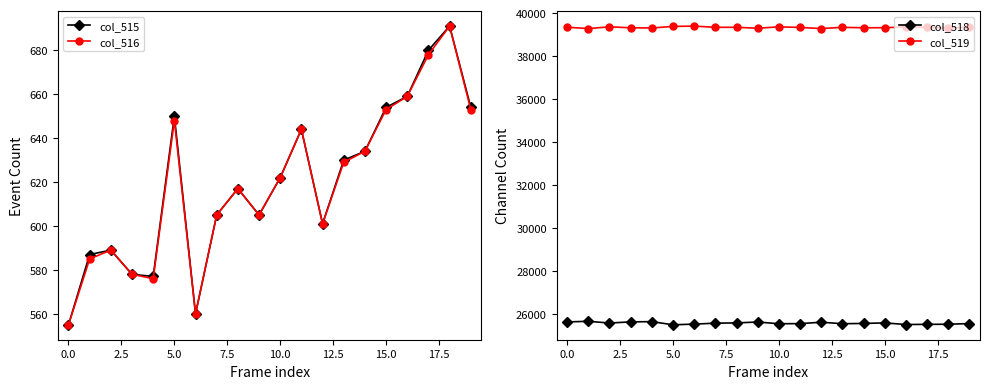

Is it true that col_516 equals 622 at 10.0?

True